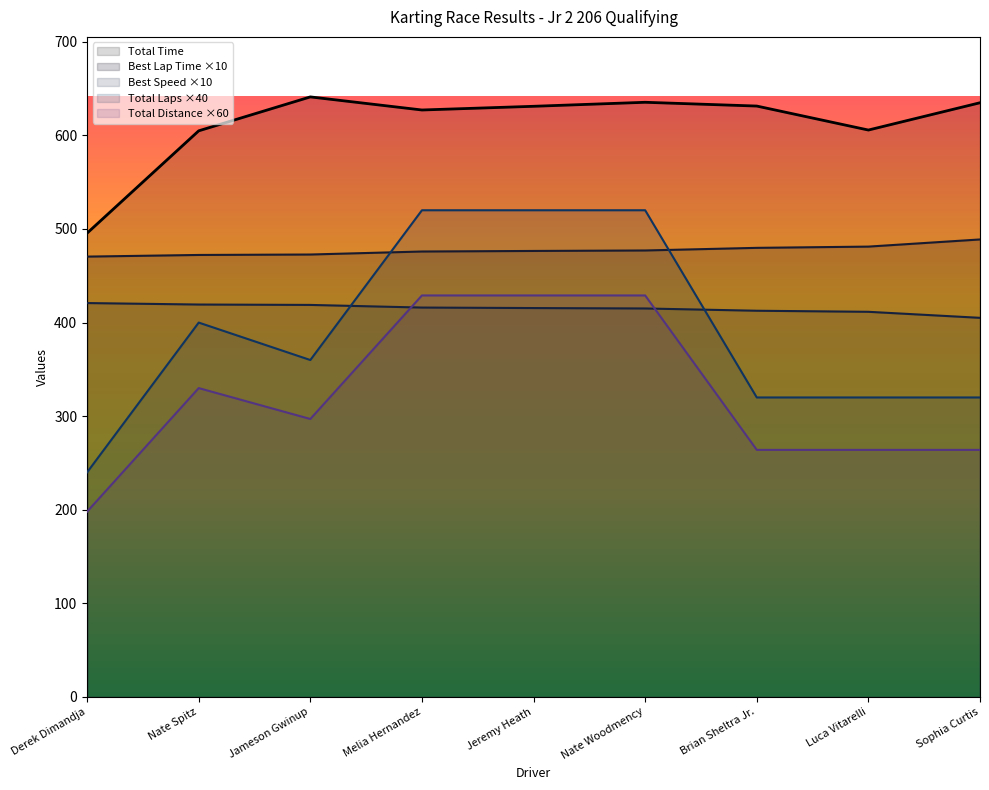

Where is Best Speed nearest to the value 412?

Luca Vitarelli